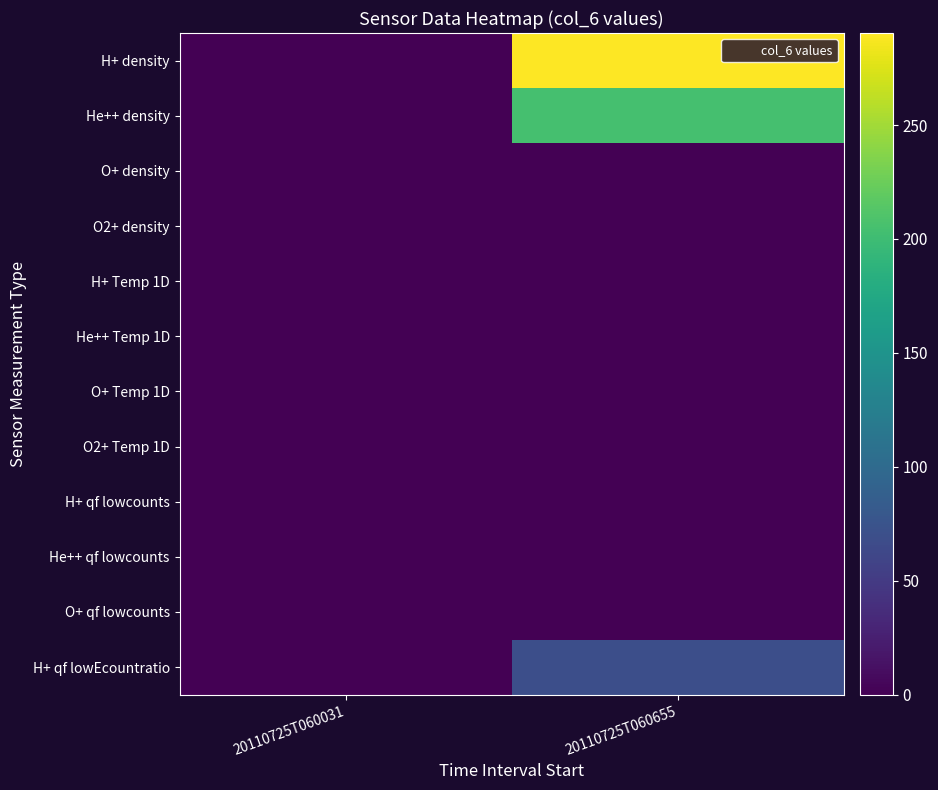

Reading right to left, transcribe all the data shown in this chart.

H+ density: 20110725T060655=290.4	20110725T060031=0.0
He++ density: 20110725T060655=205.2	20110725T060031=0.0
O+ density: 20110725T060655=0.0	20110725T060031=0.0
O2+ density: 20110725T060655=0.0	20110725T060031=0.0
H+ Temp 1D: 20110725T060655=0.0	20110725T060031=0.0
He++ Temp 1D: 20110725T060655=0.0	20110725T060031=0.0
O+ Temp 1D: 20110725T060655=0.0	20110725T060031=1.0
O2+ Temp 1D: 20110725T060655=0.0	20110725T060031=1.0
H+ qf lowcounts: 20110725T060655=0.0	20110725T060031=0.0
He++ qf lowcounts: 20110725T060655=0.0	20110725T060031=0.0
O+ qf lowcounts: 20110725T060655=0.0	20110725T060031=0.0
H+ qf lowEcountratio: 20110725T060655=70.0	20110725T060031=0.0